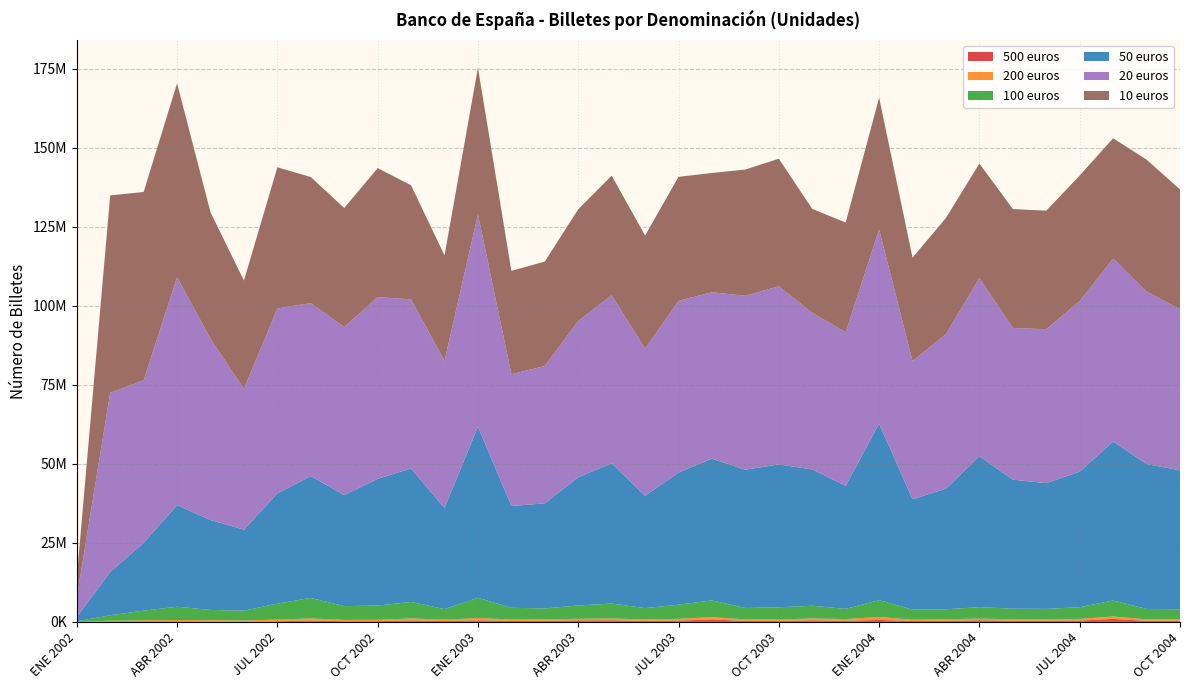

Reading left to right, transcribe all the data shown in this chart.

500 euros: 30636	182917	216024	202843	140516	130572	178387	390128	204022	219676	427085	252215	468003	275542	324401	470520	497009	313447	393392	768586	293903	294578	476990	308688	613187	255155	320970	501864	325700	368521	402499	919638	324629	358388
200 euros: 12662	164226	270728	374095	383726	304392	538512	695118	395727	425106	662413	442729	725798	482383	468430	491745	570657	448863	572548	712688	499509	453804	587950	578739	932137	424895	493605	525298	483877	528072	538308	761906	480090	463171
100 euros: 126612	1739429	3043301	4213713	3250091	3111013	5056006	6492576	4382540	4500821	5209971	3343167	6410435	3690659	3448657	4222137	4718682	3582435	4465568	5312408	3592539	3854471	4027967	3224664	5326862	3179446	3166099	3624100	3362926	3203880	3695006	5085210	3290241	3135892
50 euros: 1311528	13692090	21474044	32124189	28436533	25603179	34866519	38543322	35129653	40104181	42232412	31966324	54160261	32208841	33261878	40561208	44374394	35520732	41824579	44840698	43761394	45218101	43135092	38906002	55844001	34933071	38162851	47769878	40821643	39782698	42881641	50285960	45841402	43996385
20 euros: 6134400	56712707	51406830	72156076	57404998	44536503	58525545	54747511	53160589	57511339	53533351	46534422	67213478	41706743	43466934	49464864	53213528	46524234	54319288	52657327	55038348	56382444	49562941	48618846	61476087	43716680	48915202	56362420	47988590	48724701	53999702	57931041	54563335	50987712
10 euros: 6383728	62451295	59619408	61340171	40001160	34308199	44668644	39888030	37670193	40815182	36080092	33400388	46376016	32700249	33037762	35344191	37822797	35861551	39247860	37742246	39945959	40358592	32874767	34717786	41675587	32736188	36774912	36245591	37638085	37507217	39718774	38046856	41765435	37909523